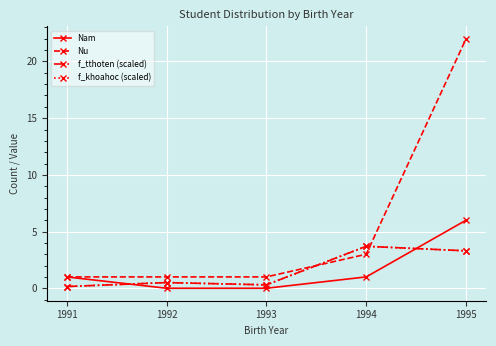

How many categories are shown in the chart?

5